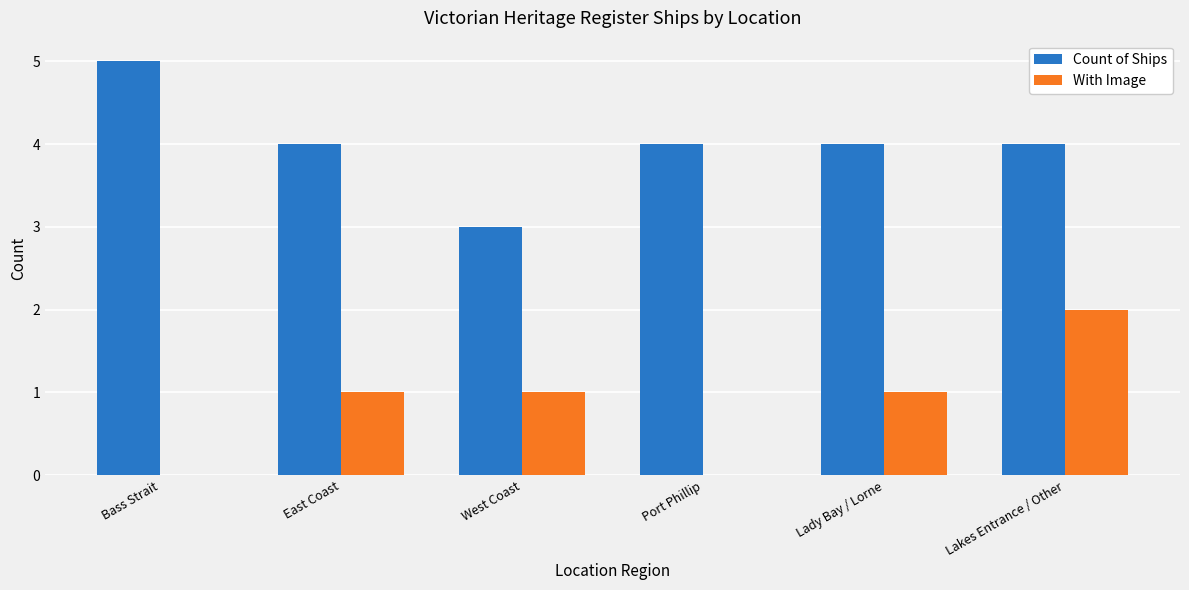

What is the total value across all series at Lakes Entrance / Other?

6